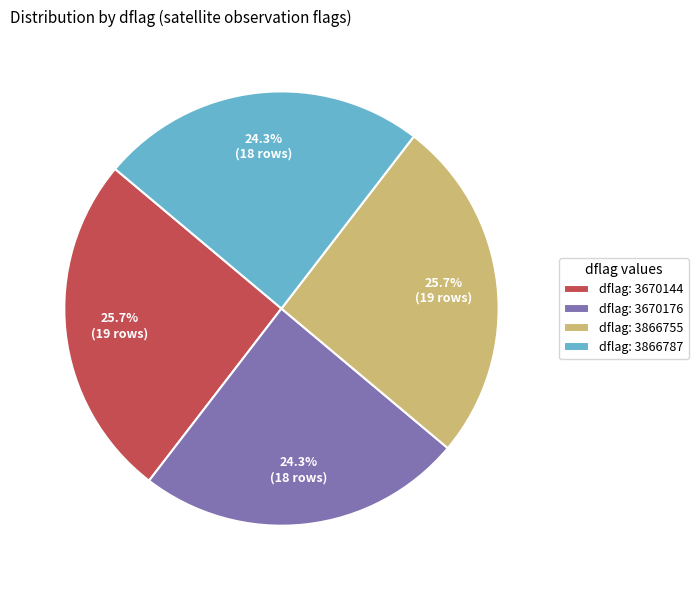

What percentage is NOT represented by dflag: 3670176?

75.7%